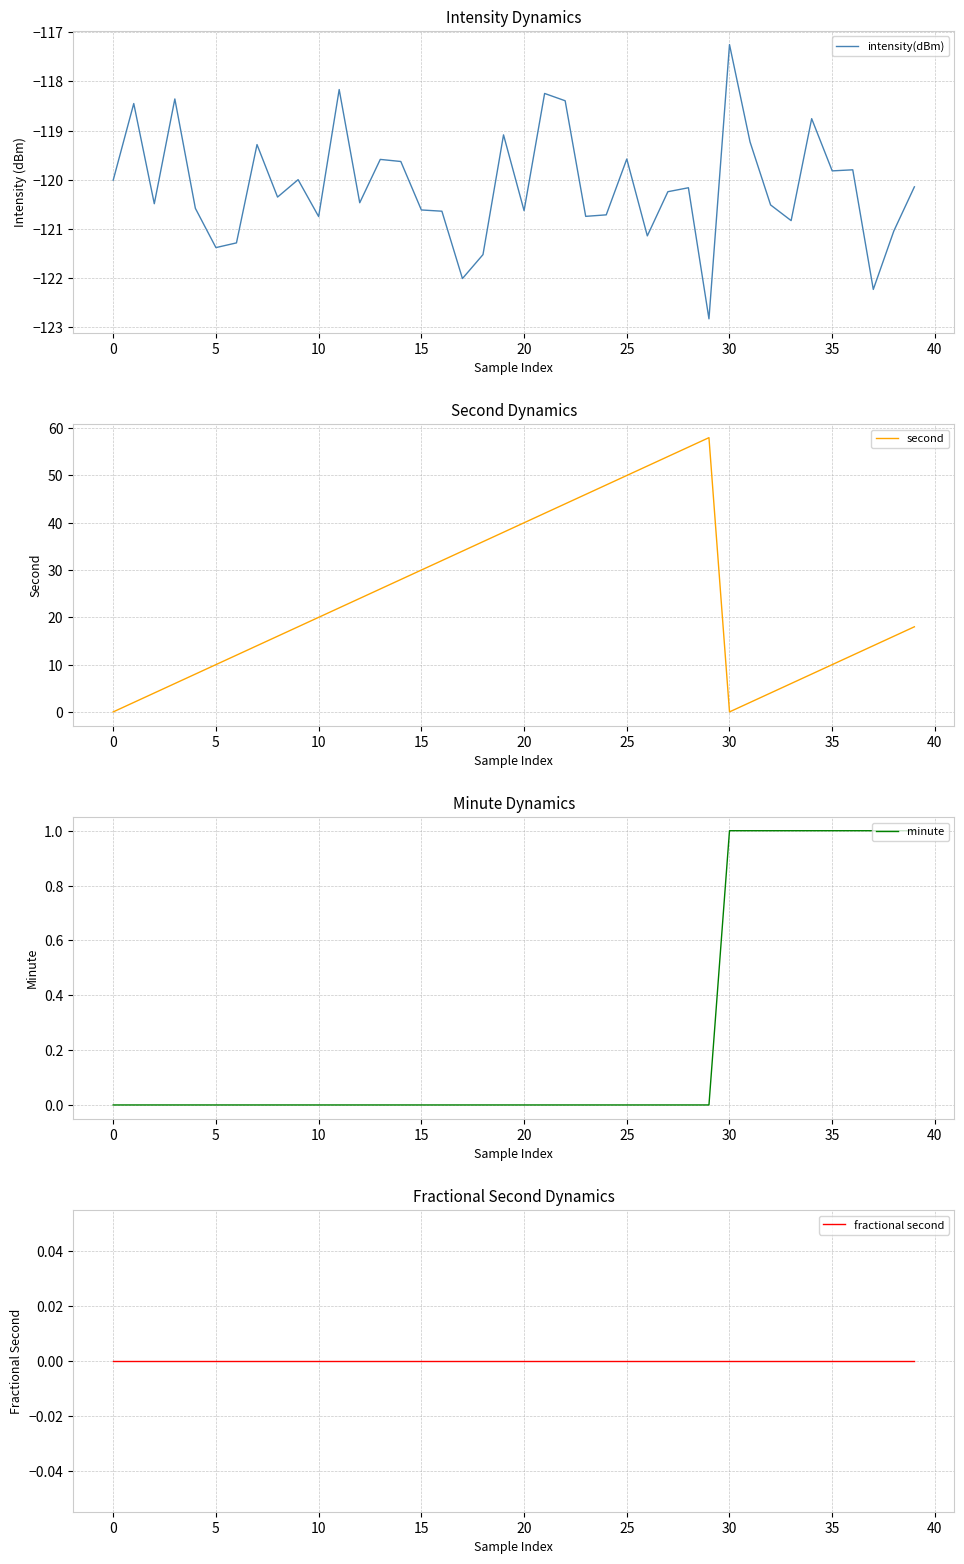

True or false: minute has a value of 0.0 at 27.

True